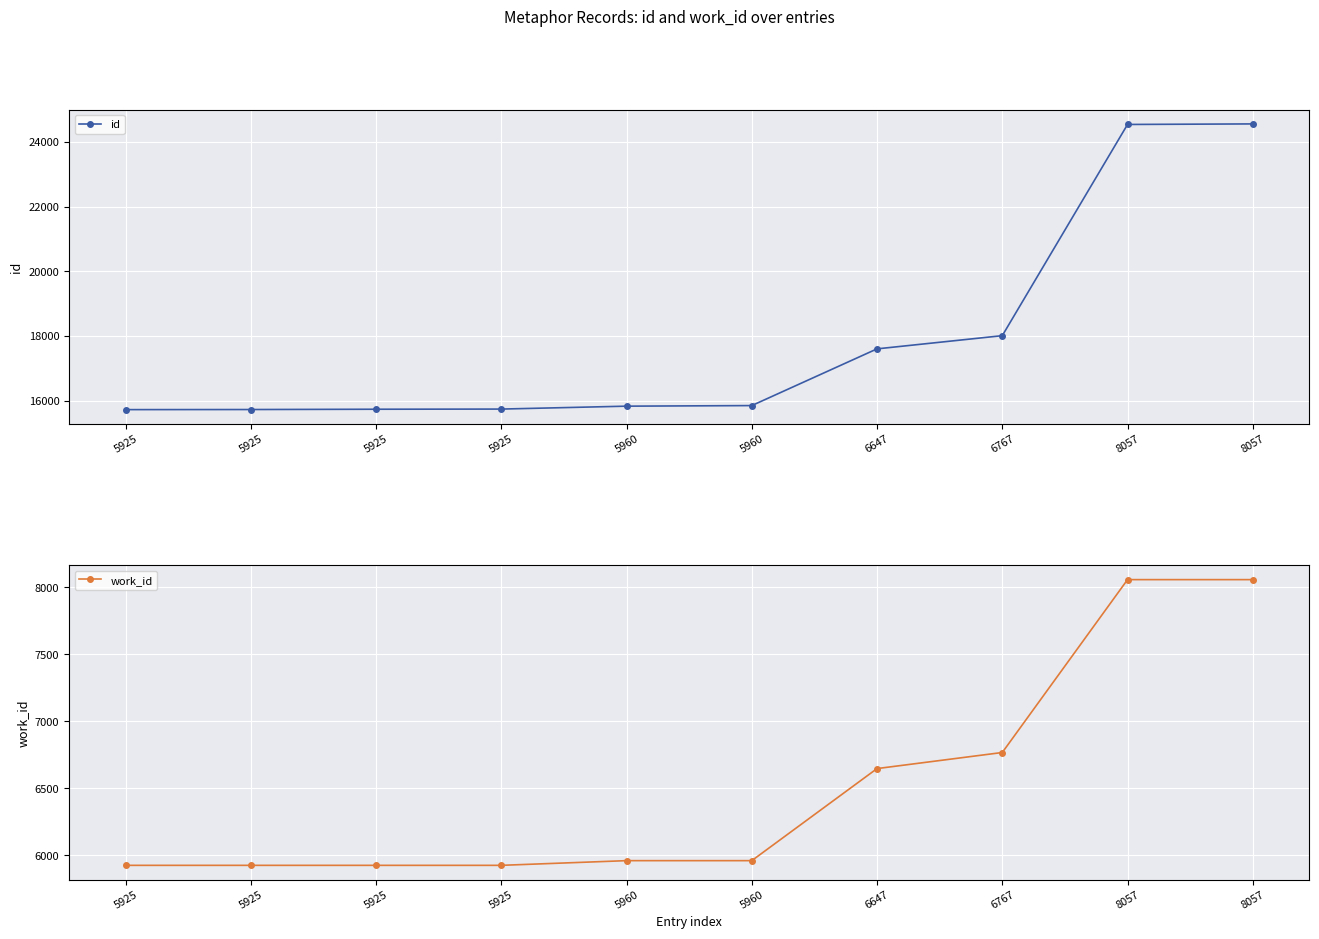

Which category has the lowest value in the work_id series?

5925